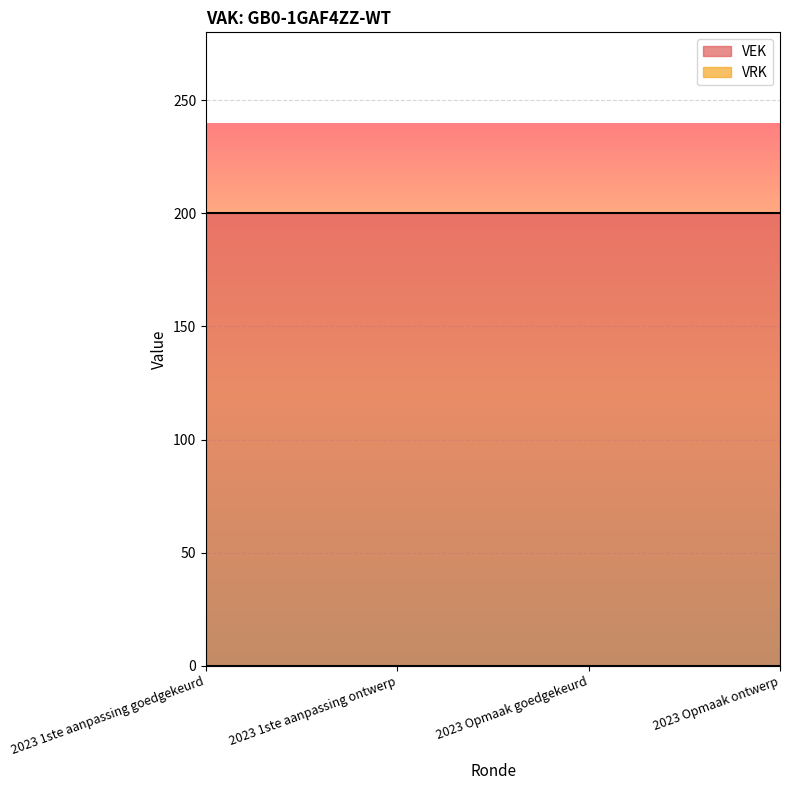

True or false: VEK has more than 2 interior local peaks.

False